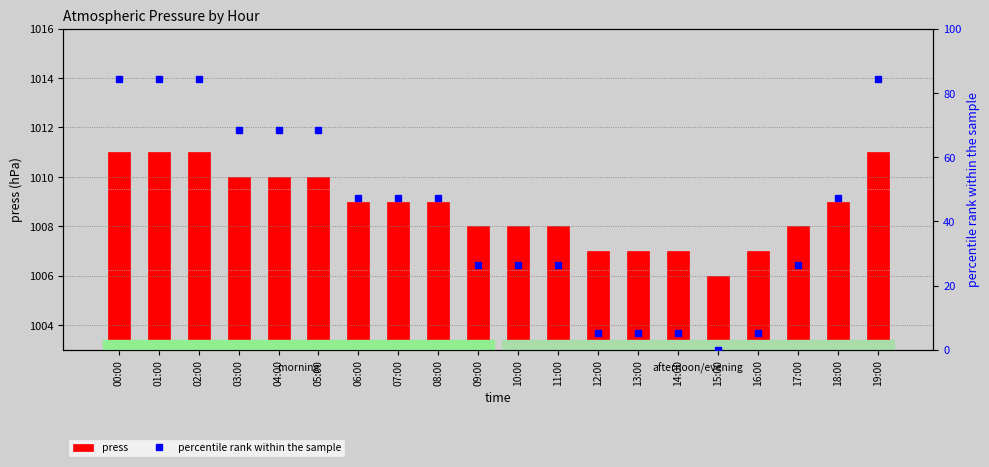

How many values in the percentile rank within the sample series are below 47?

9